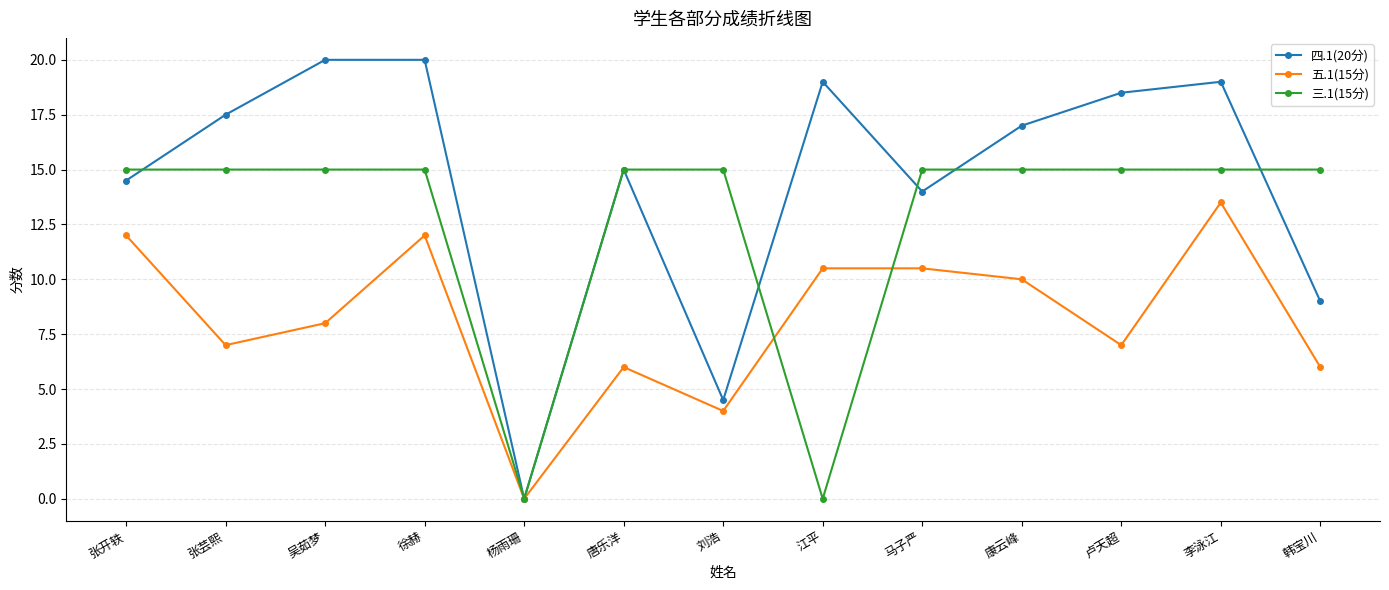

Rank the series by their average value, from lowest to highest.

五.1(15分), 三.1(15分), 四.1(20分)